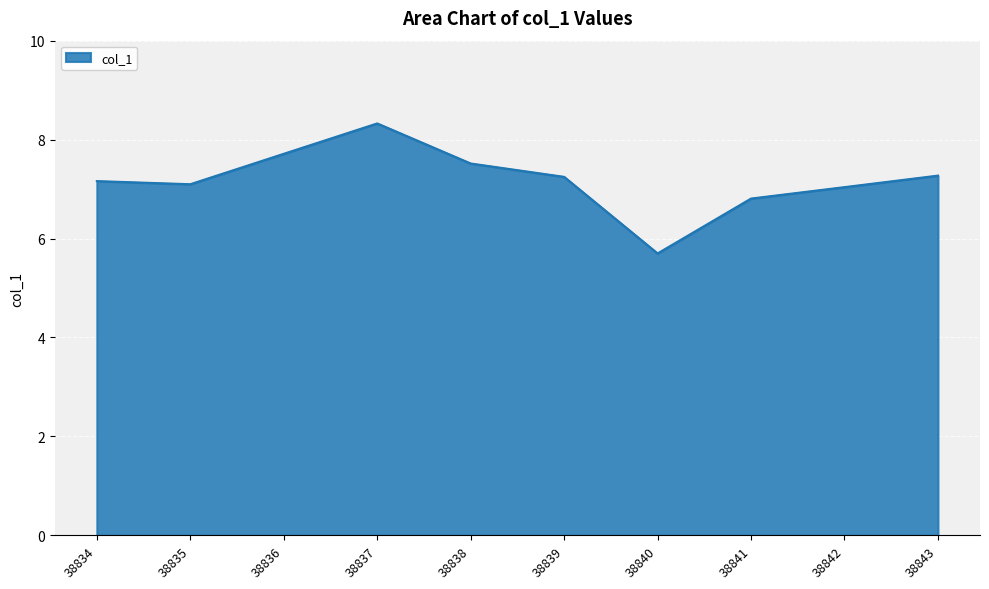

Between 38841 and 38838, which is larger?

38838